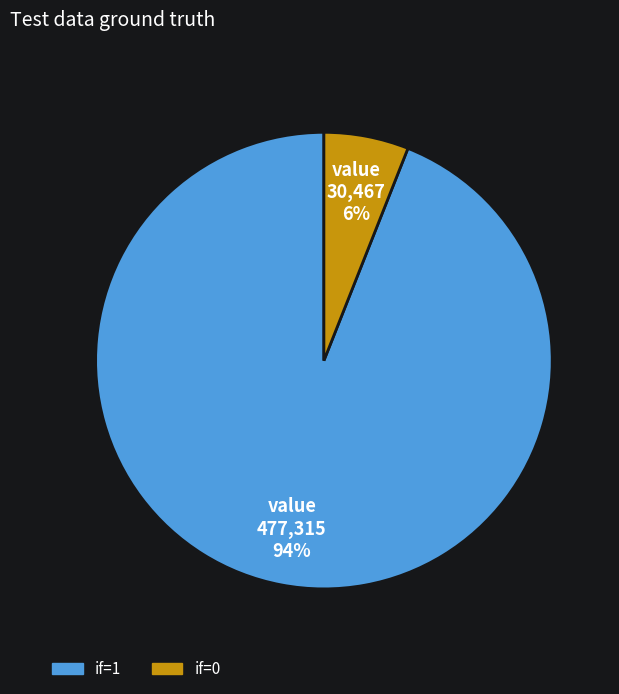

To the nearest percent, what is the difference between the largest and smallest slice percentages?

88%